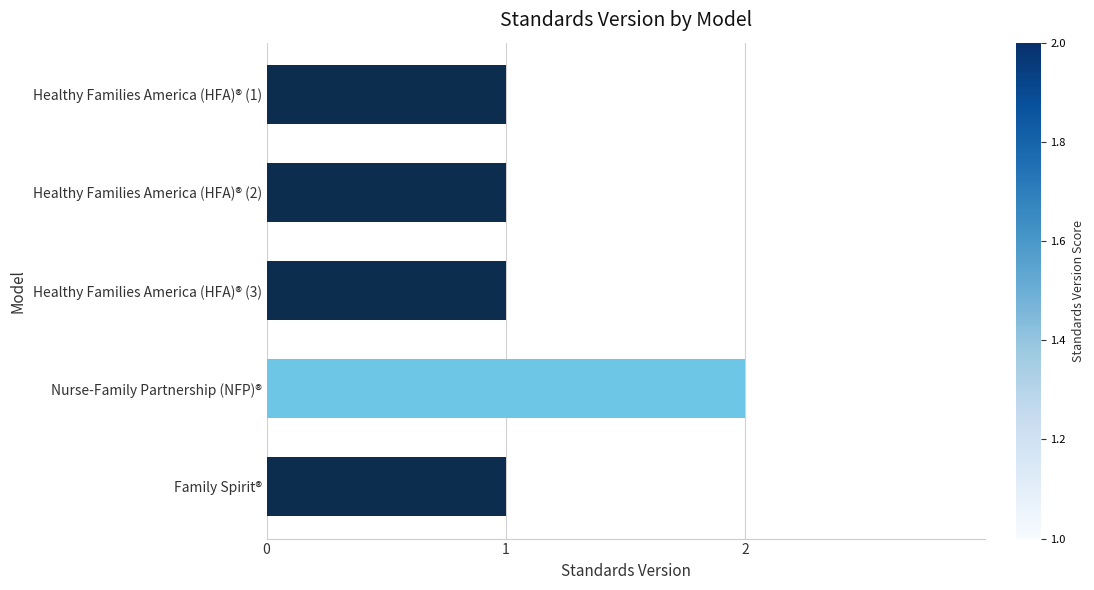

What is the label of the 4th bar from the bottom?

Healthy Families America (HFA)® (2)